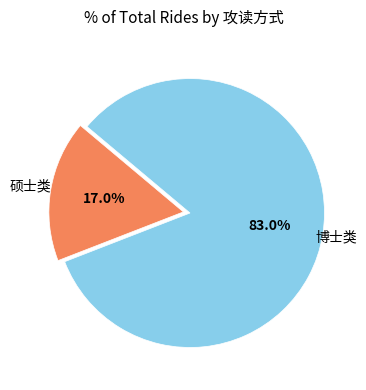

What is the total percentage of 博士类 and 硕士类?

100.0%